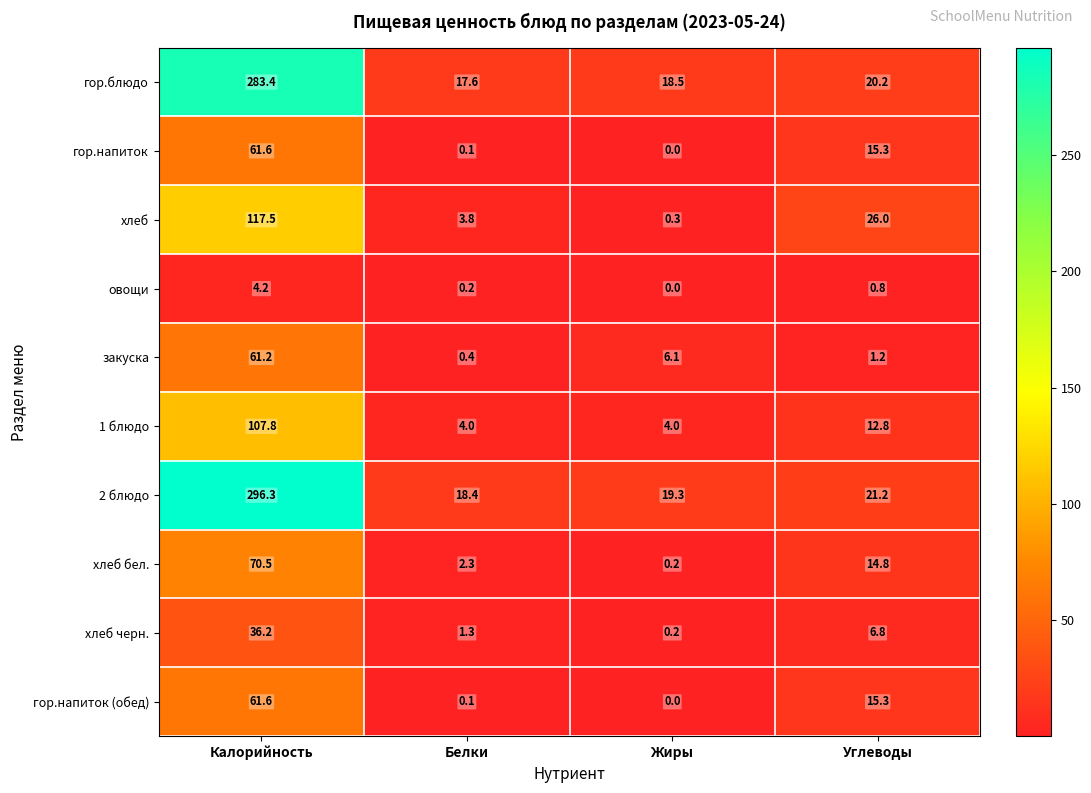

What is the total value across all series at Жиры?

48.6